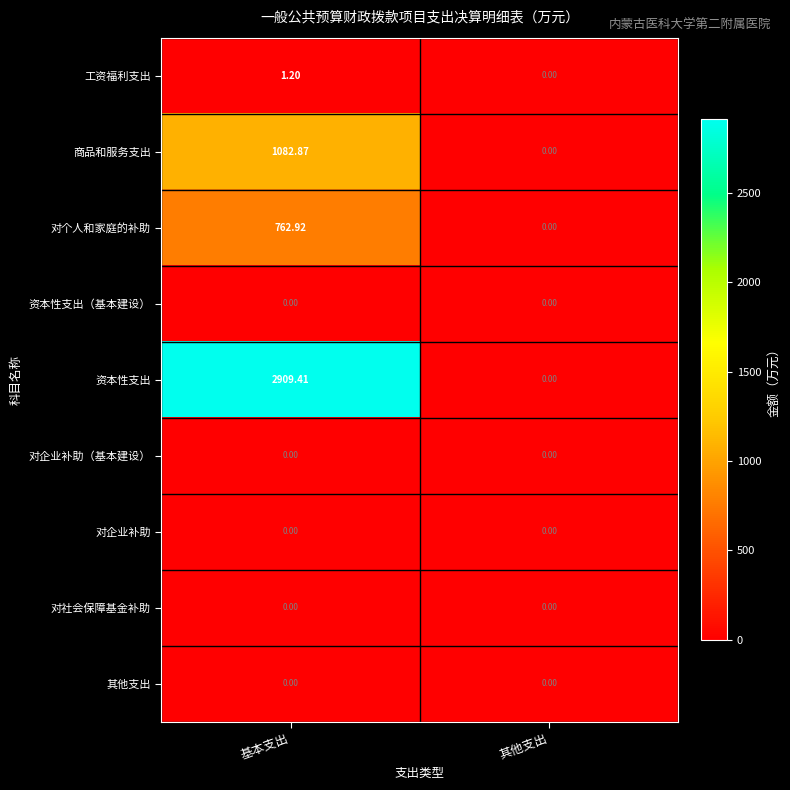

Which series has the largest range (max minus min)?

资本性支出